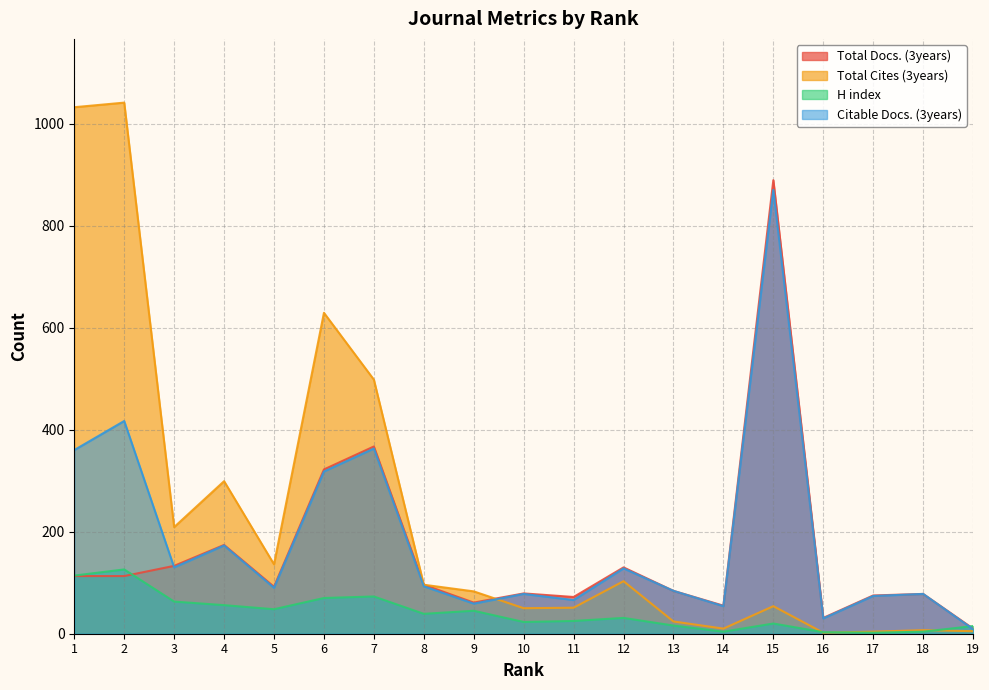

The Total Cites (3years) series shows 7 at 18. True or false?

True